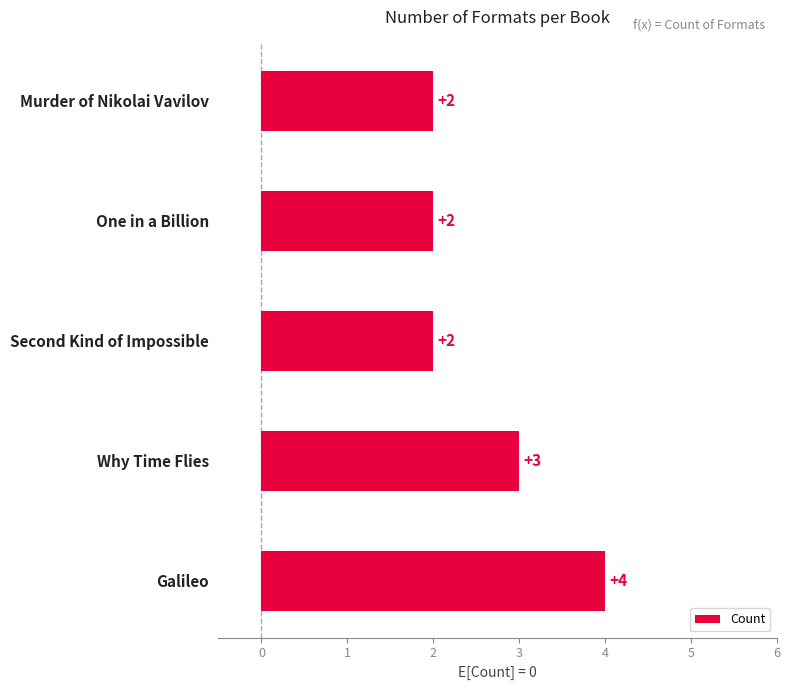

Where is the data nearest to the value 3?

Why Time Flies